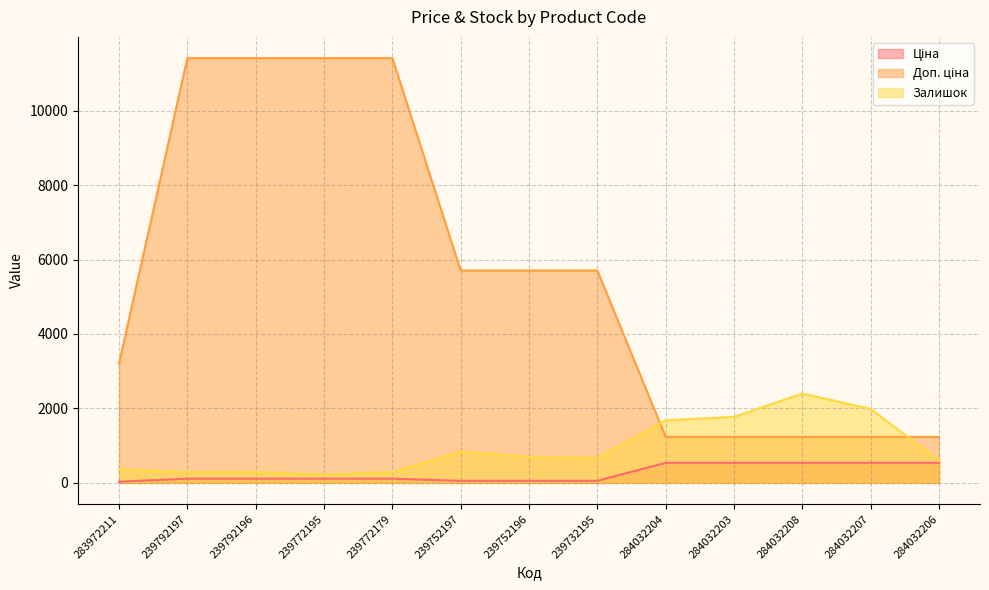

What is the spread (max minus min) of values at 284032206?

696.4